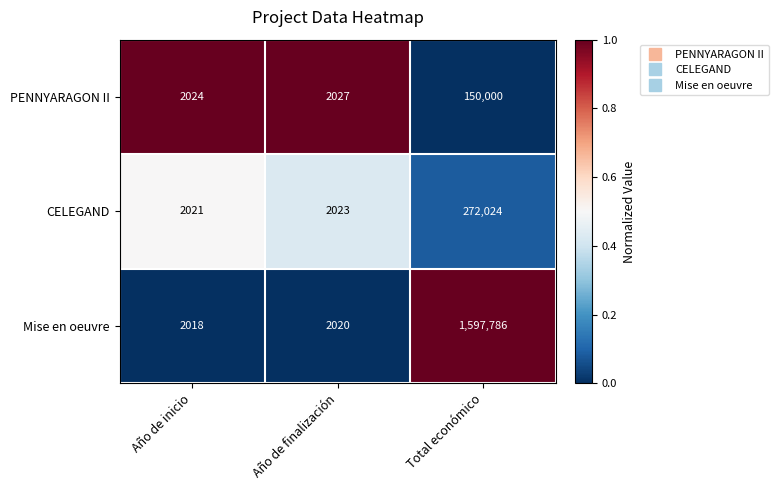

Count the number of data series in this chart.

3